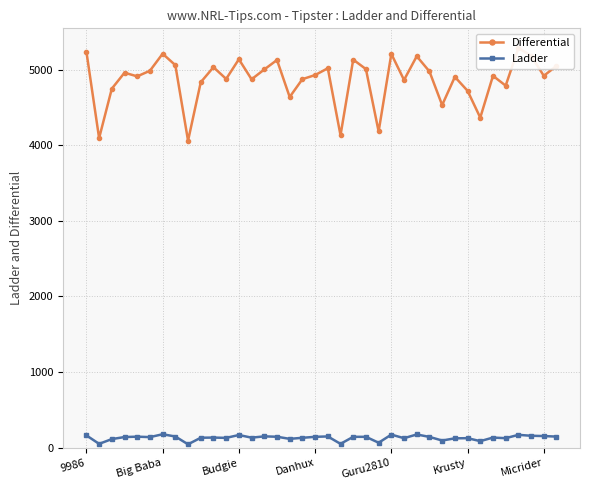

True or false: Differential has more than 1 interior local peaks.

True